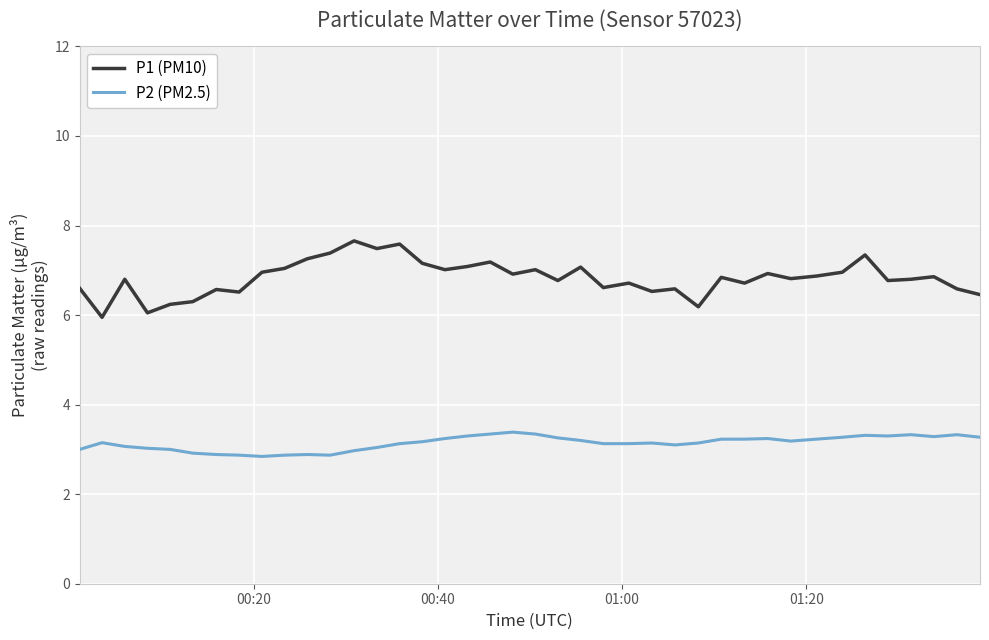

What is the highest value of the P2 (PM2.5) series?

3.4